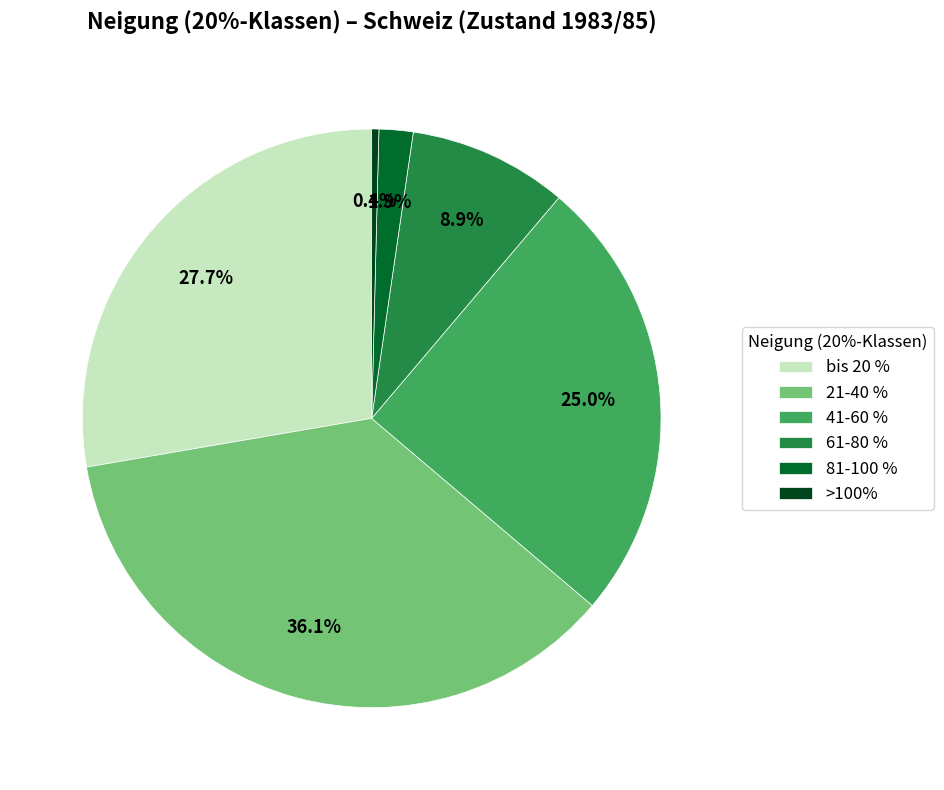

What percentage is the 81-100 % slice, to the nearest percent?

2%